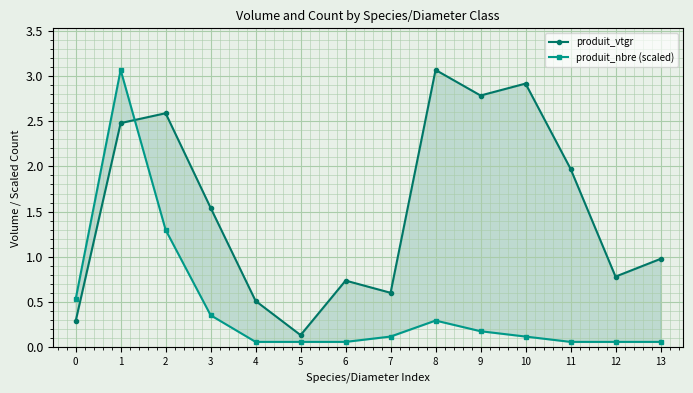

At which label does produit_vtgr first exceed 1?

1